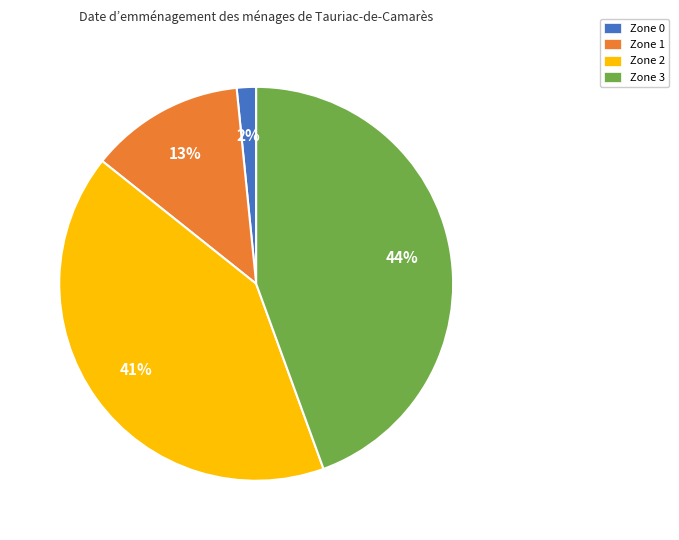

Between Zone 2 and Zone 1, which is larger?

Zone 2